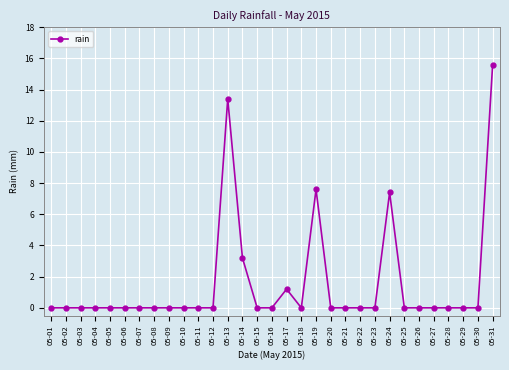

What is the value of the 13th point from the left?

13.4